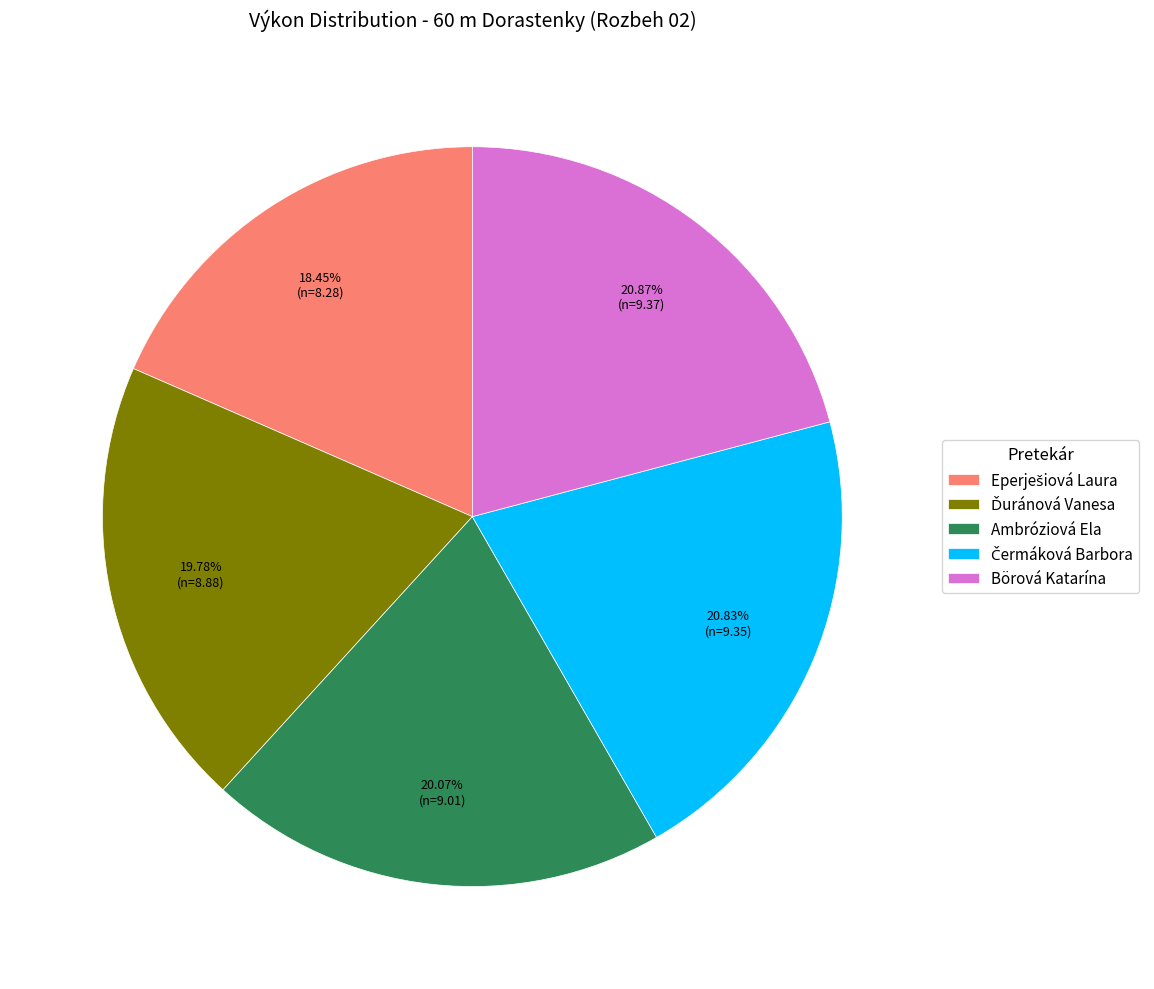

Is it true that Börová Katarína is 9% of the pie?

False